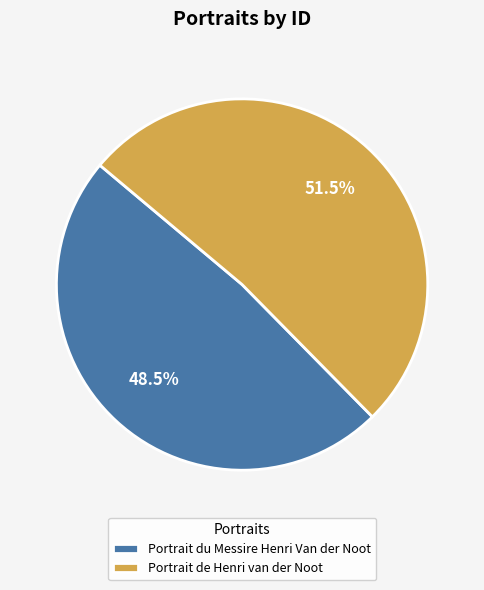

Rank the categories by value from lowest to highest.

Portrait du Messire Henri Van der Noot, Portrait de Henri van der Noot